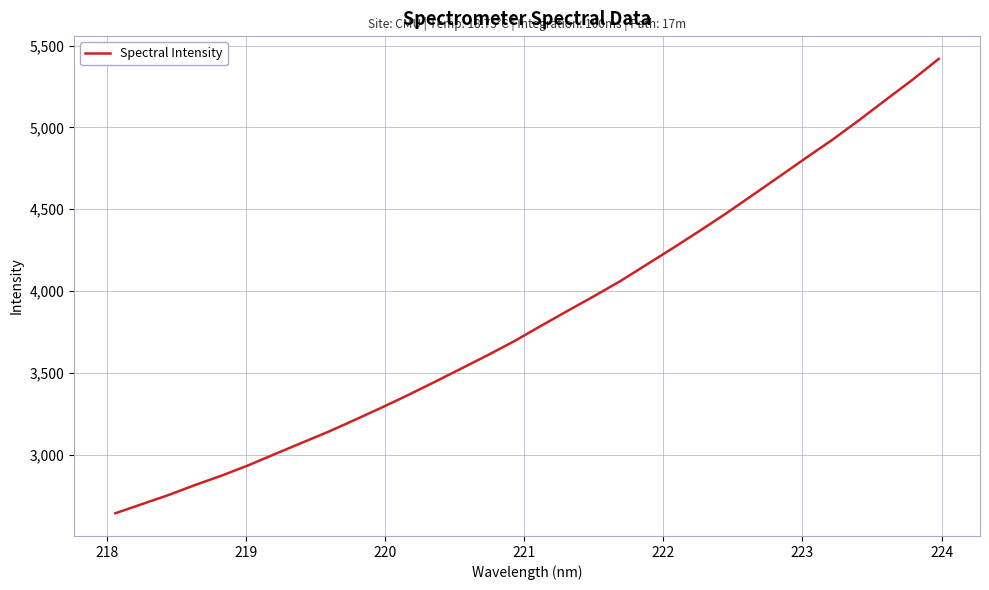

What is the greatest value displayed?

5419.8